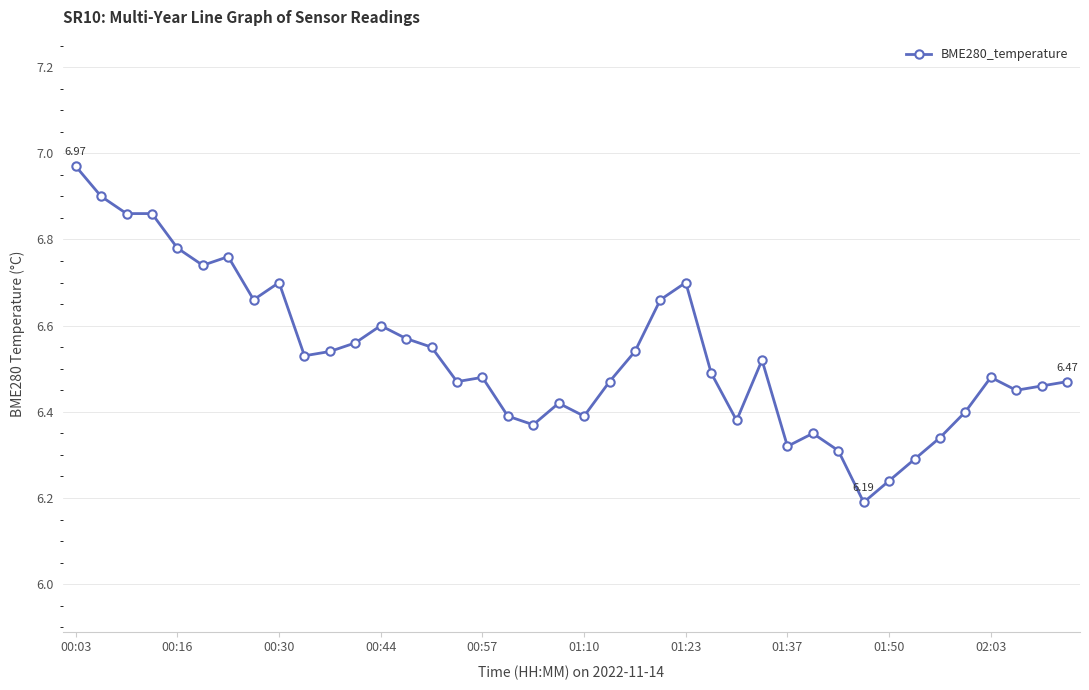

What is the difference between the maximum and minimum values?

0.8